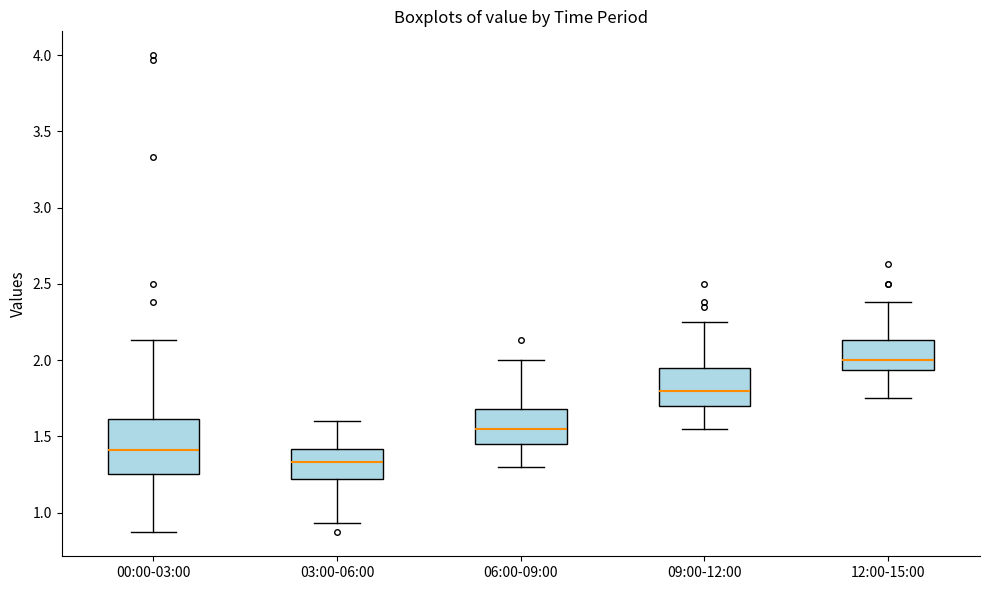

Reading left to right, transcribe this box plot: for each box, give where its median line is, the range the box spans, and where its two whiskers end, as read against the y-axis. The values are not printed on the chart, so give them approximately, as read against the axis.

00:00-03:00: median 1.40, box 1.25 to 1.60, whiskers 0.85 to 2.15
03:00-06:00: median 1.35, box 1.20 to 1.40, whiskers 0.95 to 1.60
06:00-09:00: median 1.55, box 1.45 to 1.70, whiskers 1.30 to 2.00
09:00-12:00: median 1.80, box 1.70 to 1.95, whiskers 1.55 to 2.25
12:00-15:00: median 2.00, box 1.95 to 2.15, whiskers 1.75 to 2.40